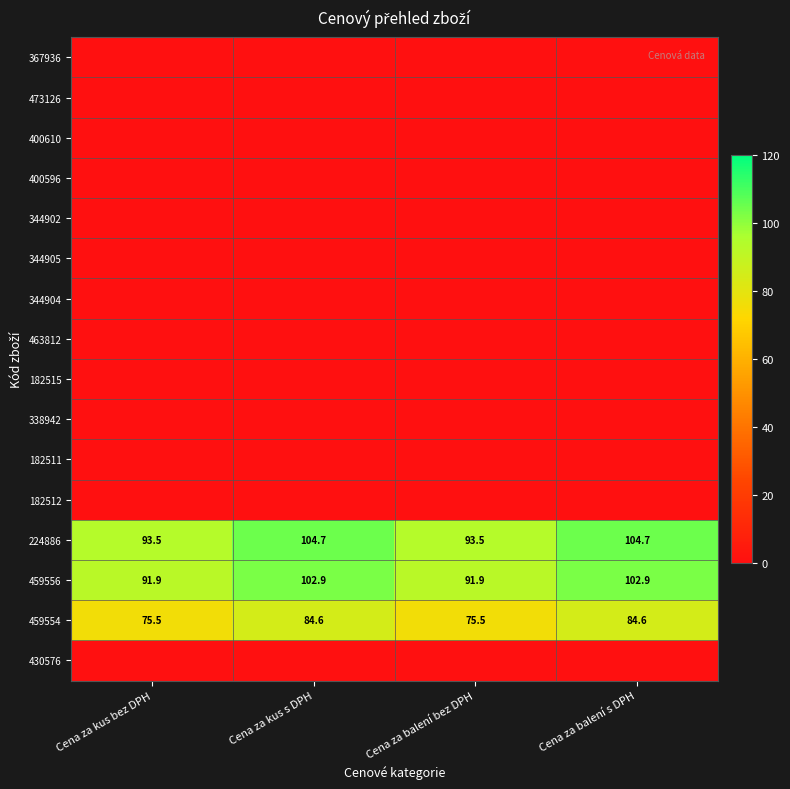

The 224886 series shows 93.5 at Cena za balení bez DPH. True or false?

True